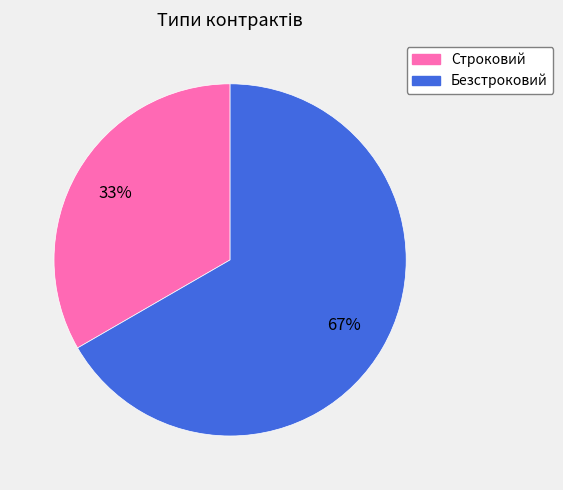

Which slice is the largest?

Безстроковий